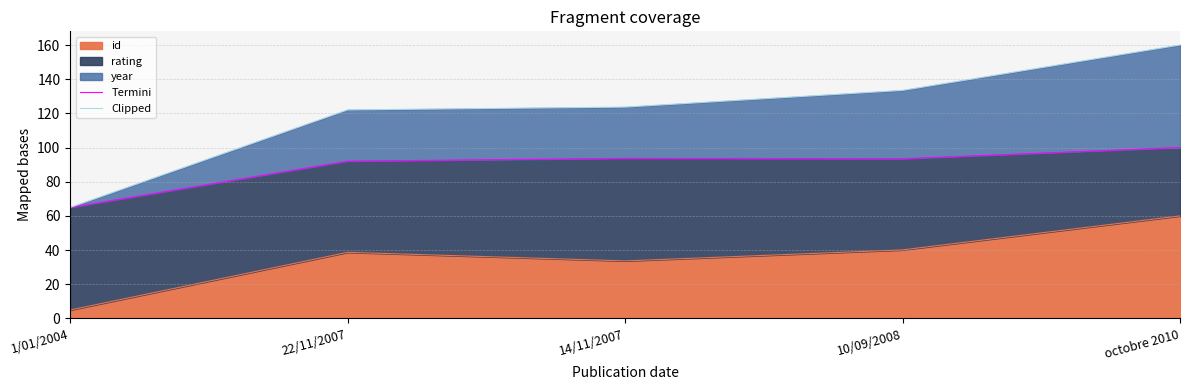

What is the value of the Clipped point at the 4th from the left?

133.4